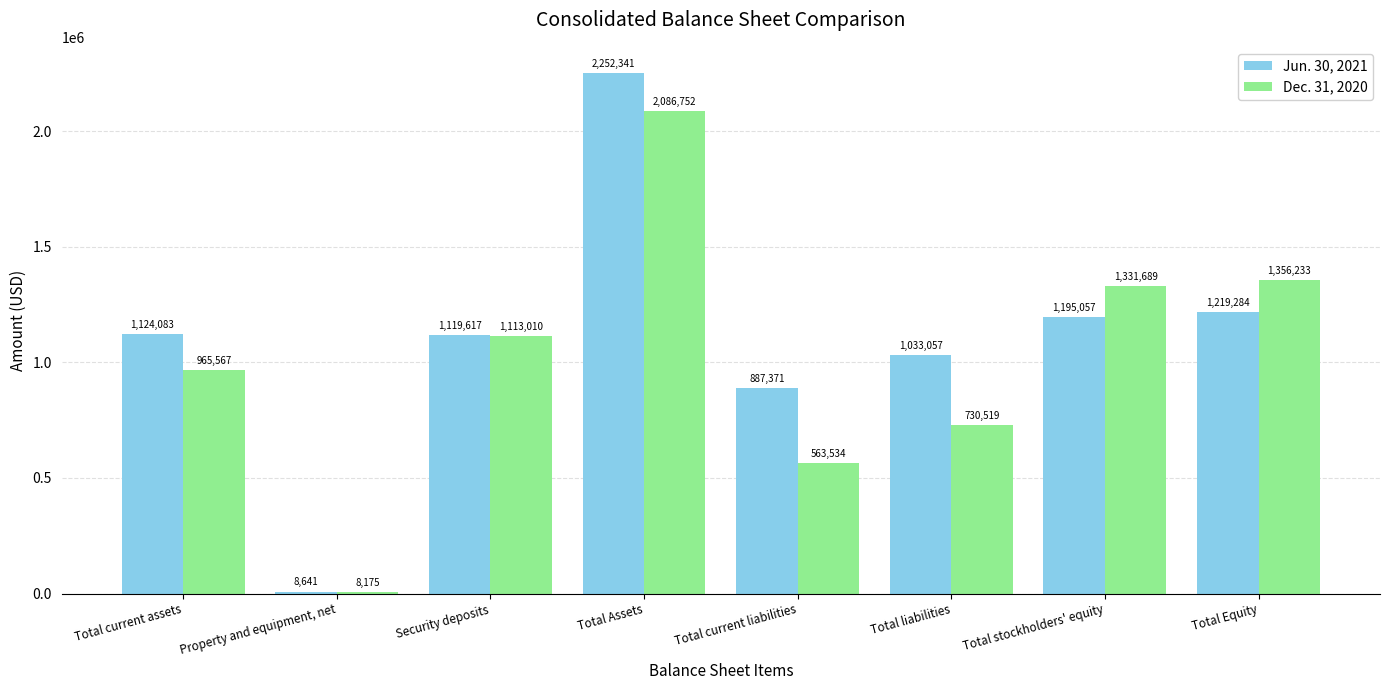

Which series has the largest total across all categories?

Jun. 30, 2021